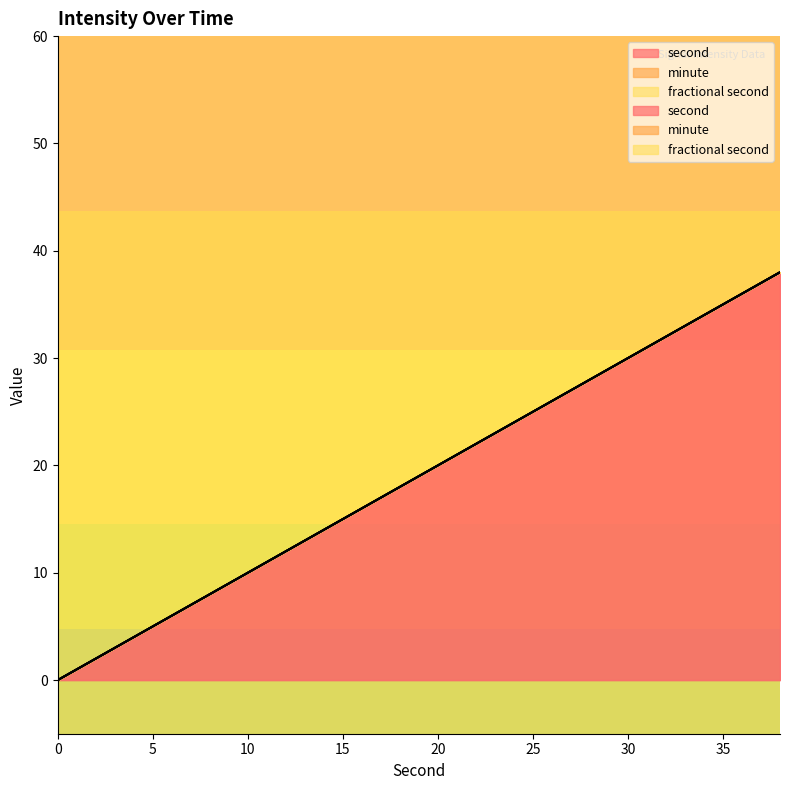

What is the maximum value shown in the chart?

38